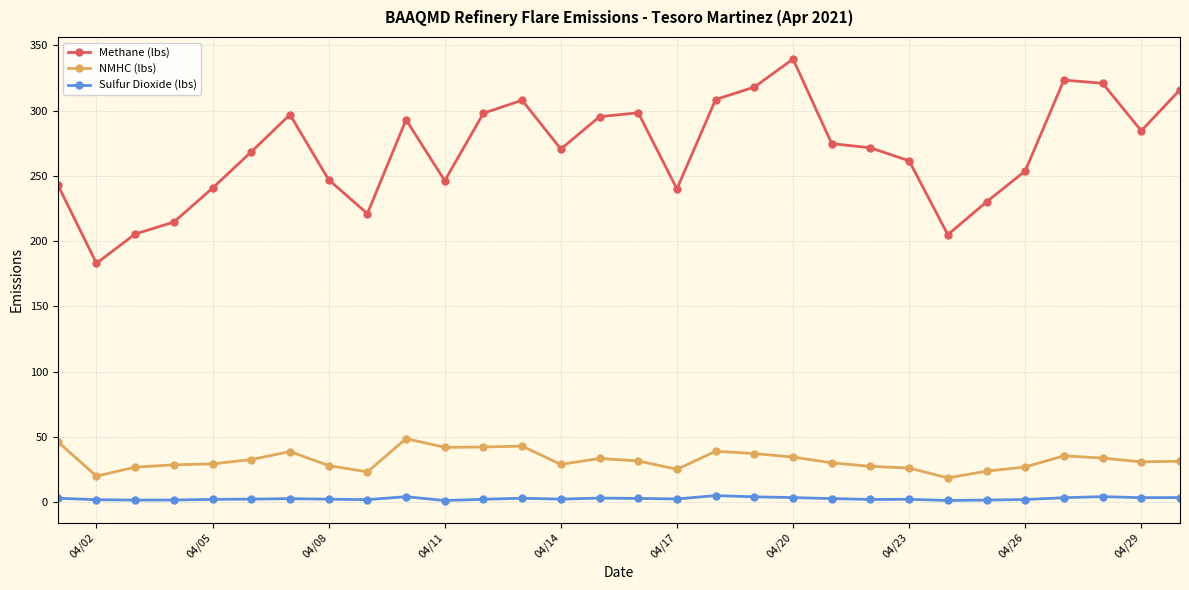

True or false: Sulfur Dioxide (lbs) and NMHC (lbs) intersect in this chart.

False